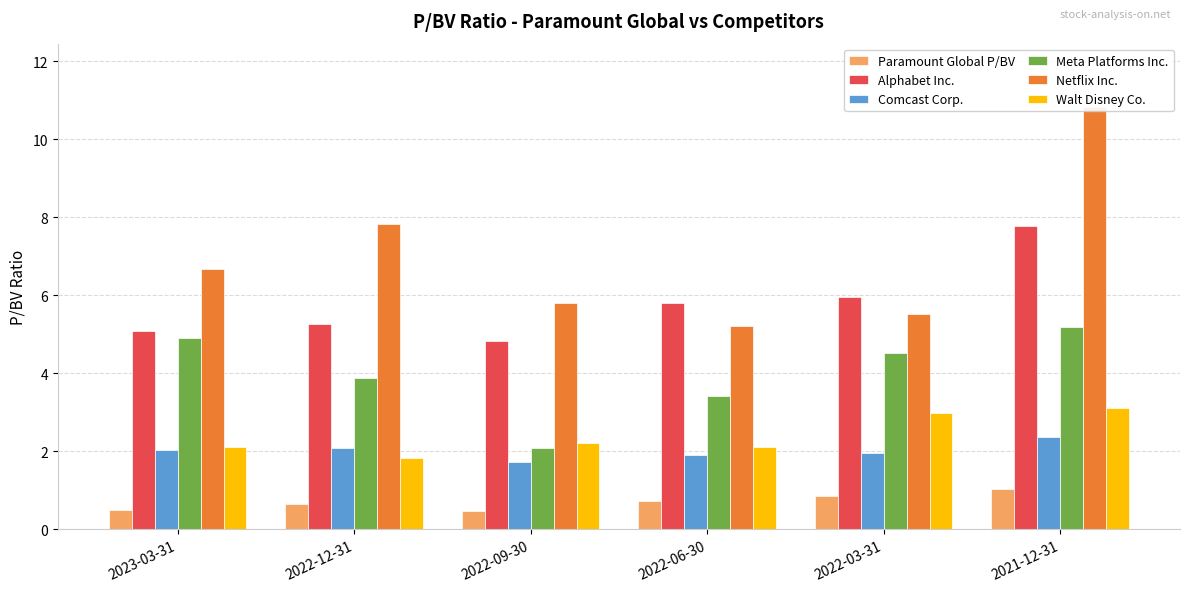

Is it true that Paramount Global P/BV equals 0.5 at 2022-09-30?

True